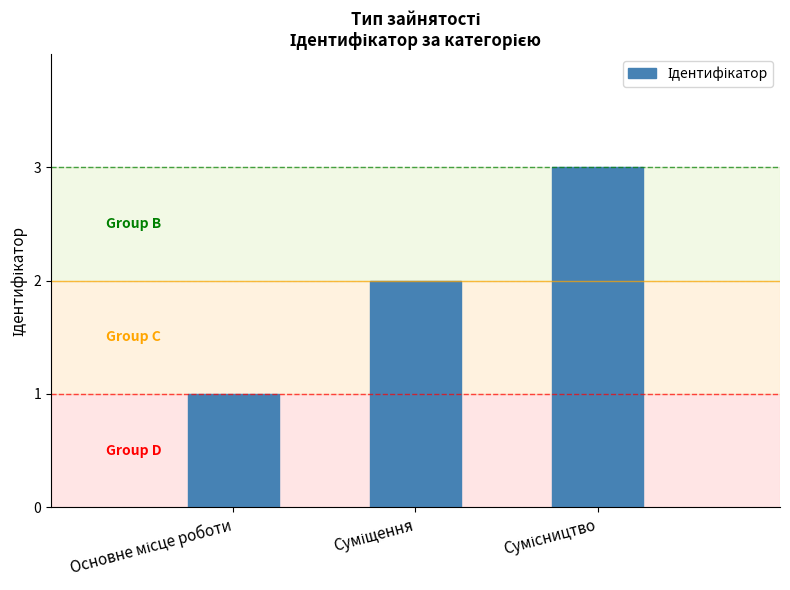

What is the sum of all values?

6